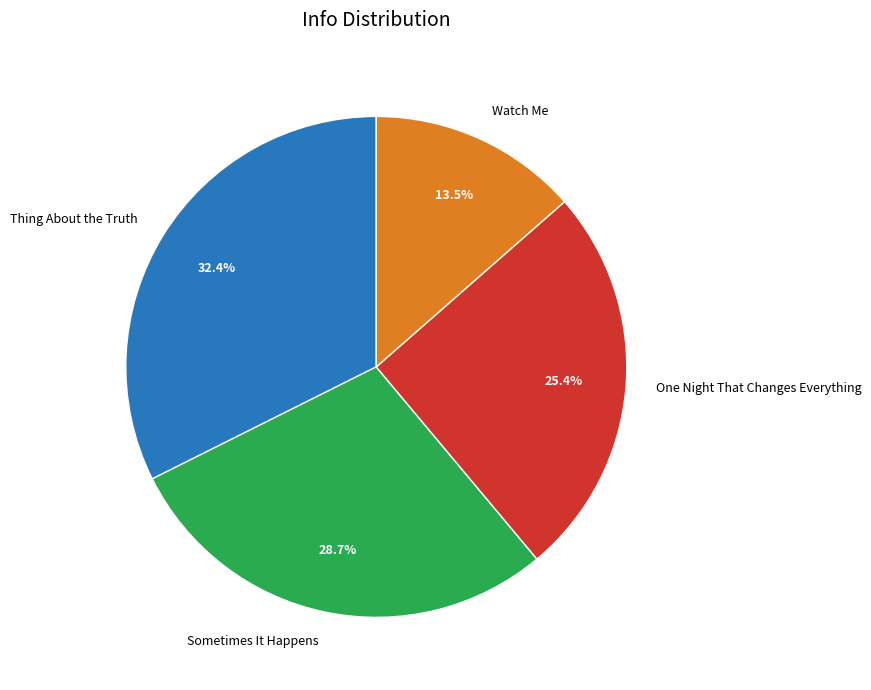

Which category has the smallest portion of the pie?

Watch Me